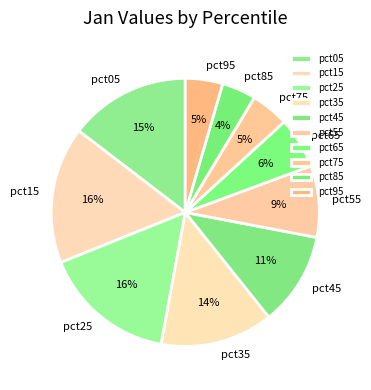

Count the number of slices in the pie.

10